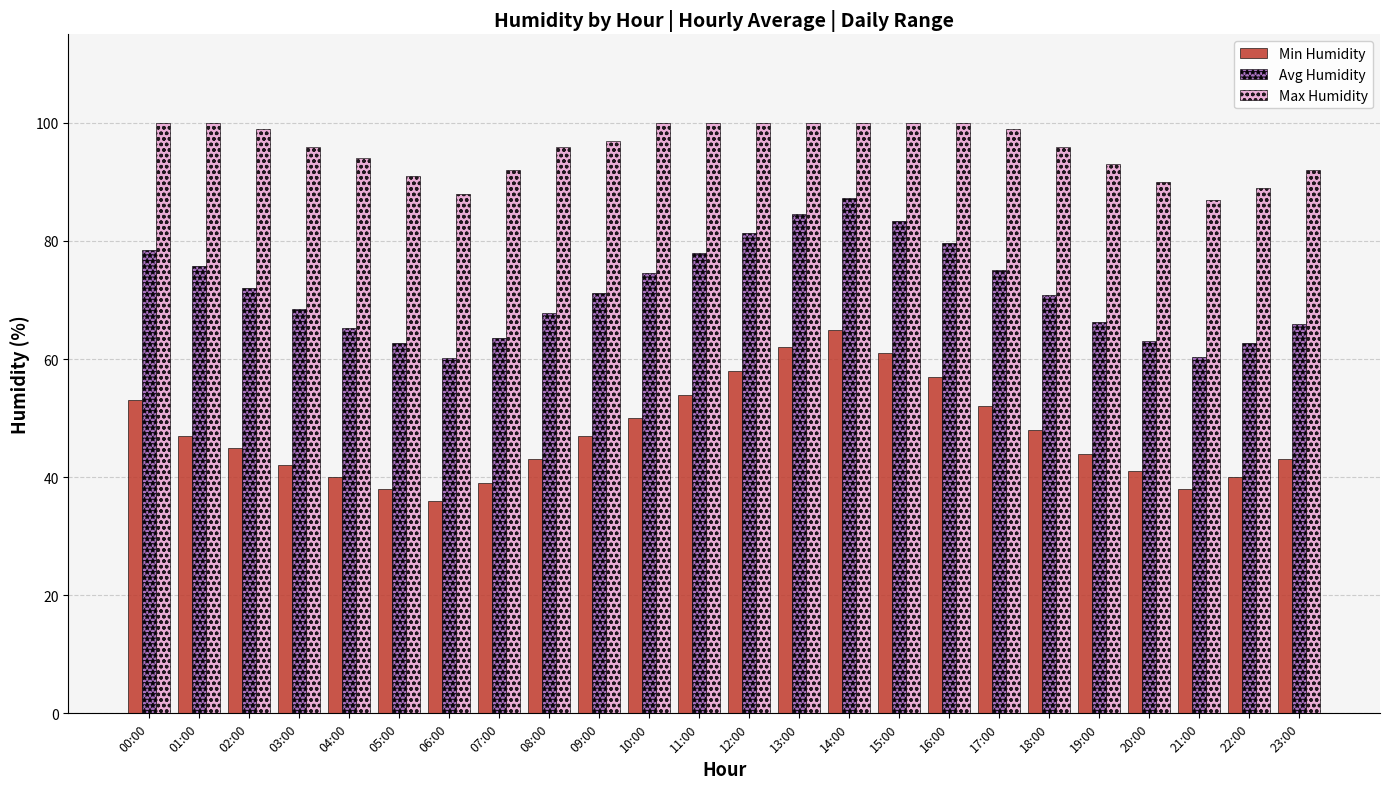

Is it true that Max Humidity equals 41.1 at 03:00?

False